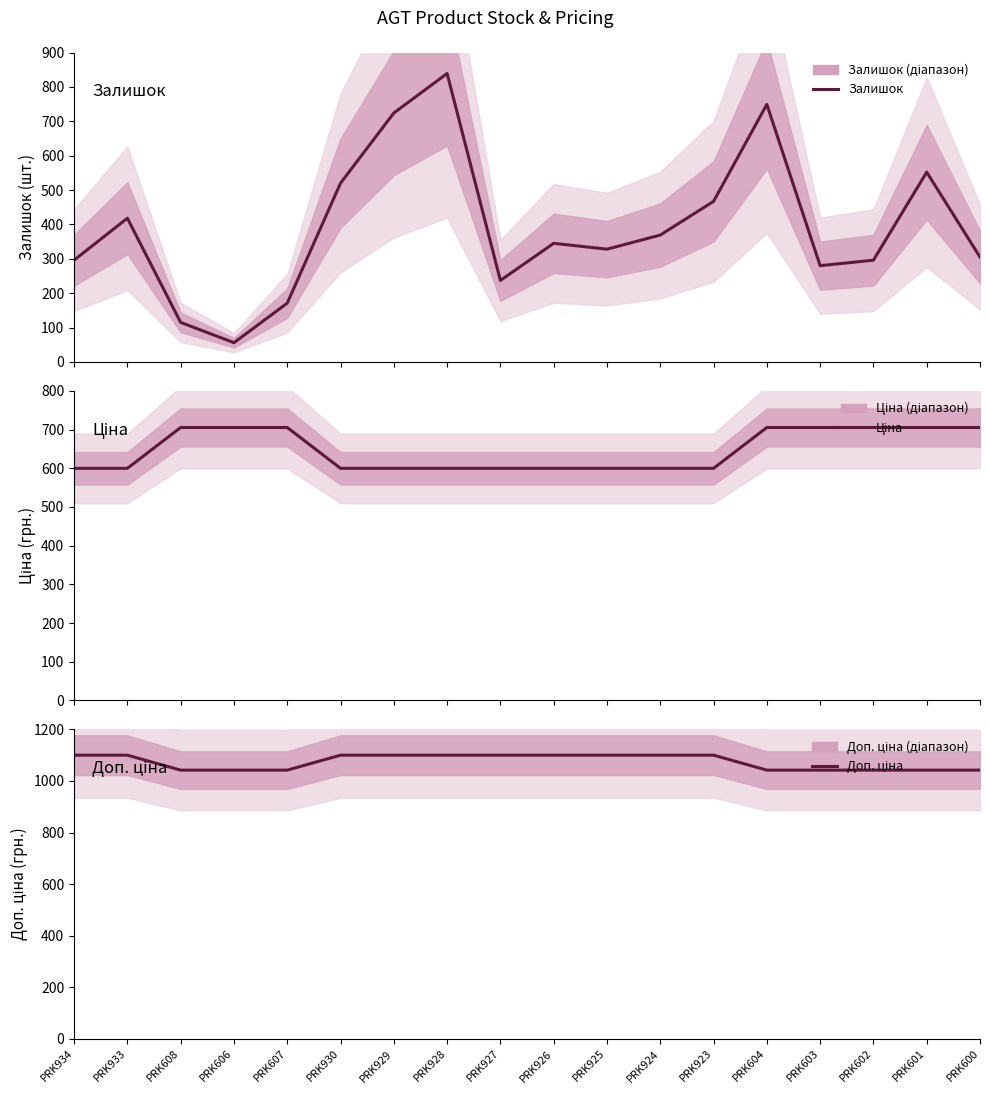

How many lines are shown in the chart?

3